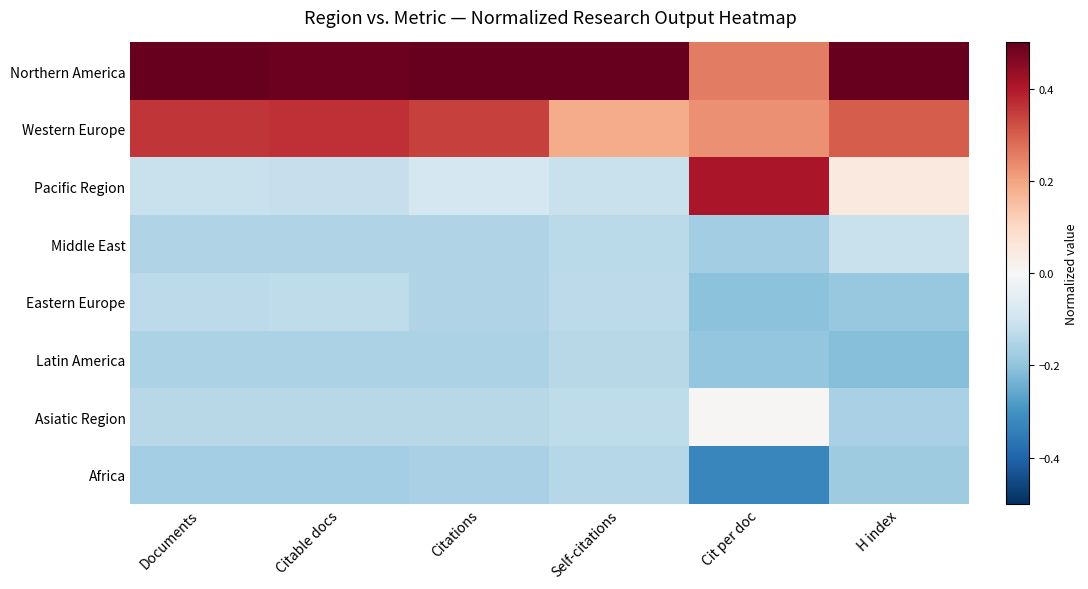

Reading left to right, what are all the values shown in this chart?

Northern America: Documents=0.5	Citable docs=0.5	Citations=0.5	Self-citations=0.6	Cit per doc=0.3	H index=0.5
Western Europe: Documents=0.4	Citable docs=0.4	Citations=0.3	Self-citations=0.2	Cit per doc=0.2	H index=0.3
Pacific Region: Documents=-0.1	Citable docs=-0.1	Citations=-0.1	Self-citations=-0.1	Cit per doc=0.4	H index=0.0
Middle East: Documents=-0.1	Citable docs=-0.1	Citations=-0.2	Self-citations=-0.1	Cit per doc=-0.2	H index=-0.1
Eastern Europe: Documents=-0.1	Citable docs=-0.1	Citations=-0.2	Self-citations=-0.1	Cit per doc=-0.2	H index=-0.2
Latin America: Documents=-0.2	Citable docs=-0.2	Citations=-0.2	Self-citations=-0.1	Cit per doc=-0.2	H index=-0.2
Asiatic Region: Documents=-0.1	Citable docs=-0.1	Citations=-0.1	Self-citations=-0.1	Cit per doc=0.0	H index=-0.2
Africa: Documents=-0.2	Citable docs=-0.2	Citations=-0.2	Self-citations=-0.1	Cit per doc=-0.3	H index=-0.2